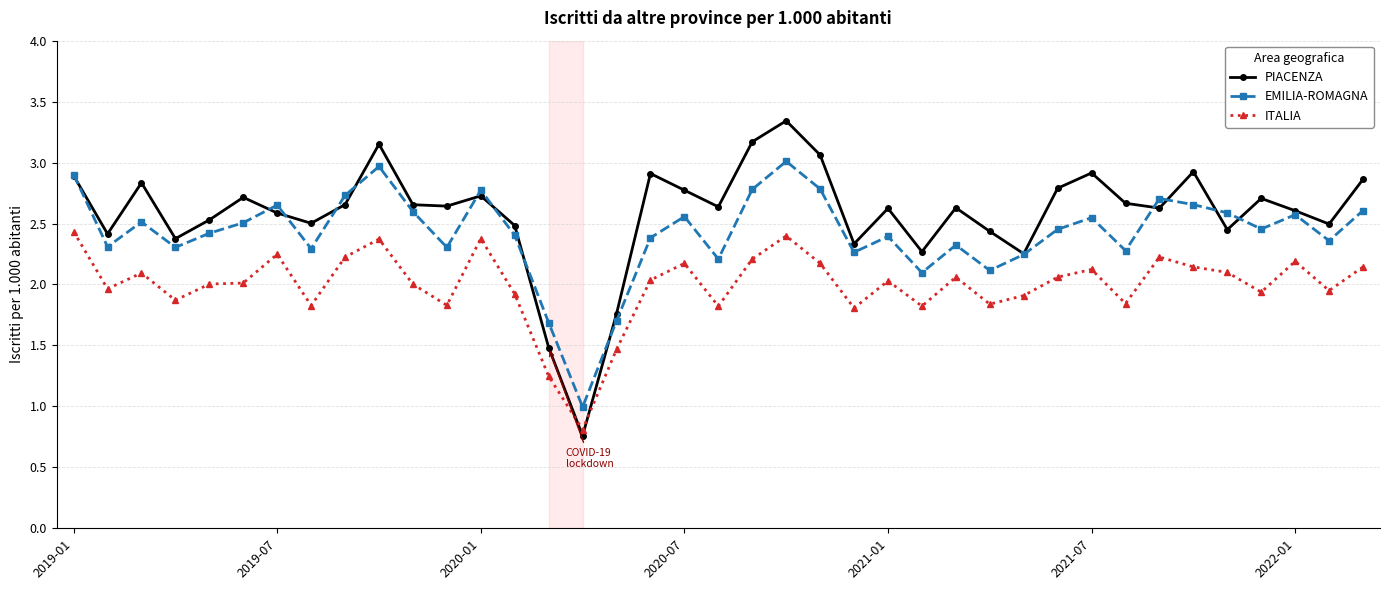

What is the sum of all PIACENZA values?

100.6